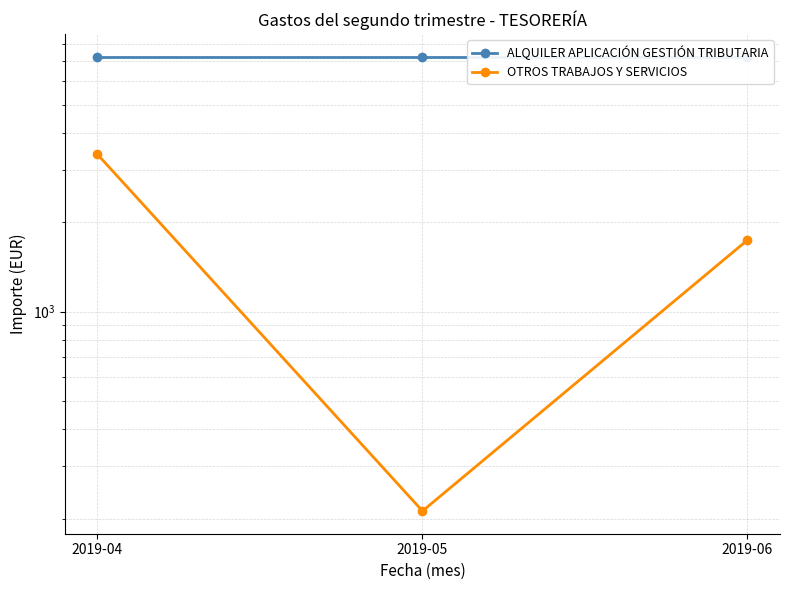

What is the sum of all OTROS TRABAJOS Y SERVICIOS values?

5351.3